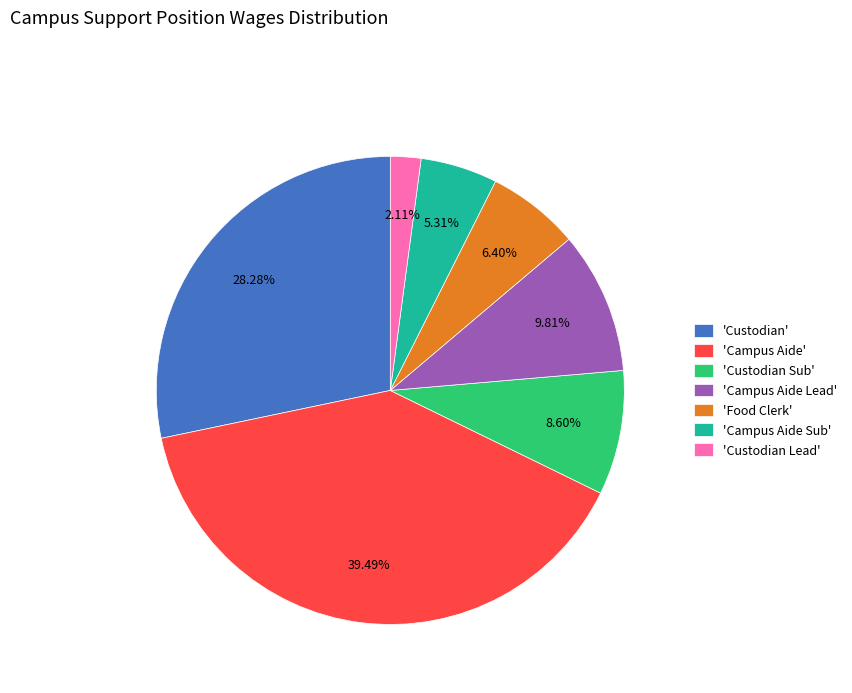

Rank the categories by value from lowest to highest.

'Custodian Lead', 'Campus Aide Sub', 'Food Clerk', 'Custodian Sub', 'Campus Aide Lead', 'Custodian', 'Campus Aide'